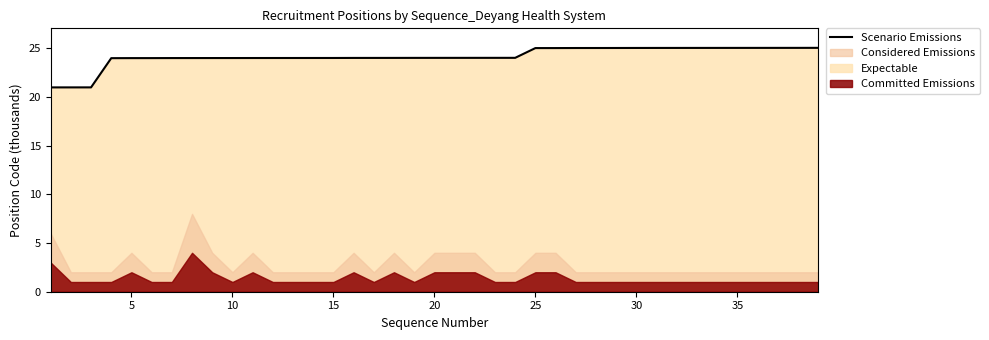

What is the minimum value for Scenario Emissions?

21.0